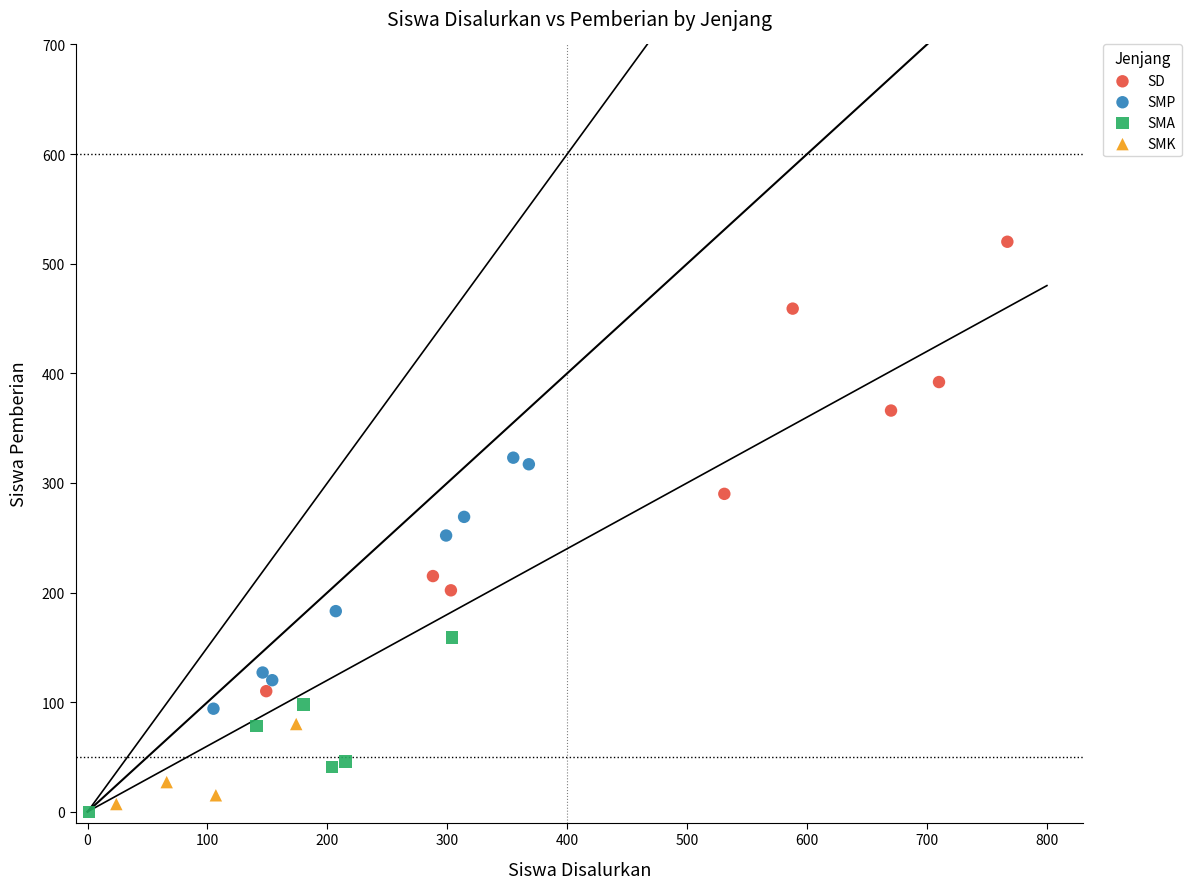

What are all the series names shown in the legend?

SD, SMP, SMA, SMK